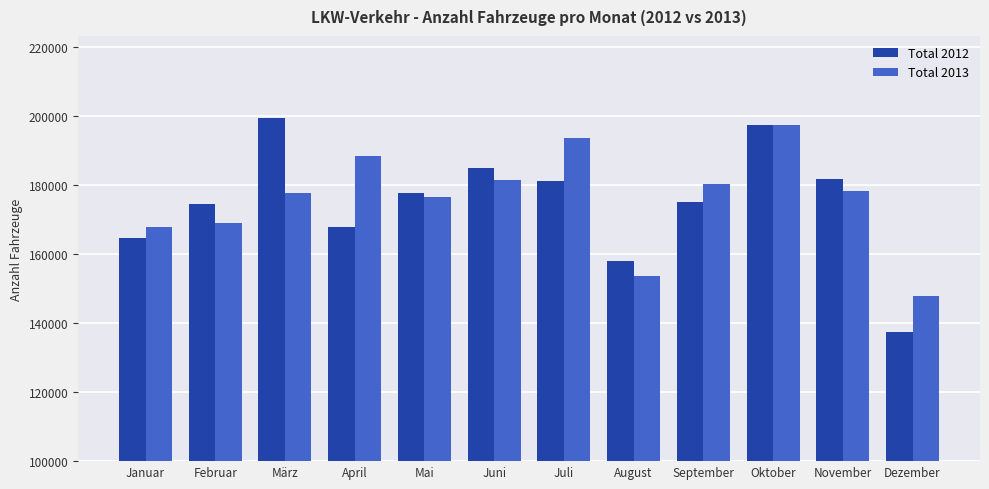

At which category does the chart reach its minimum across all series?

Dezember